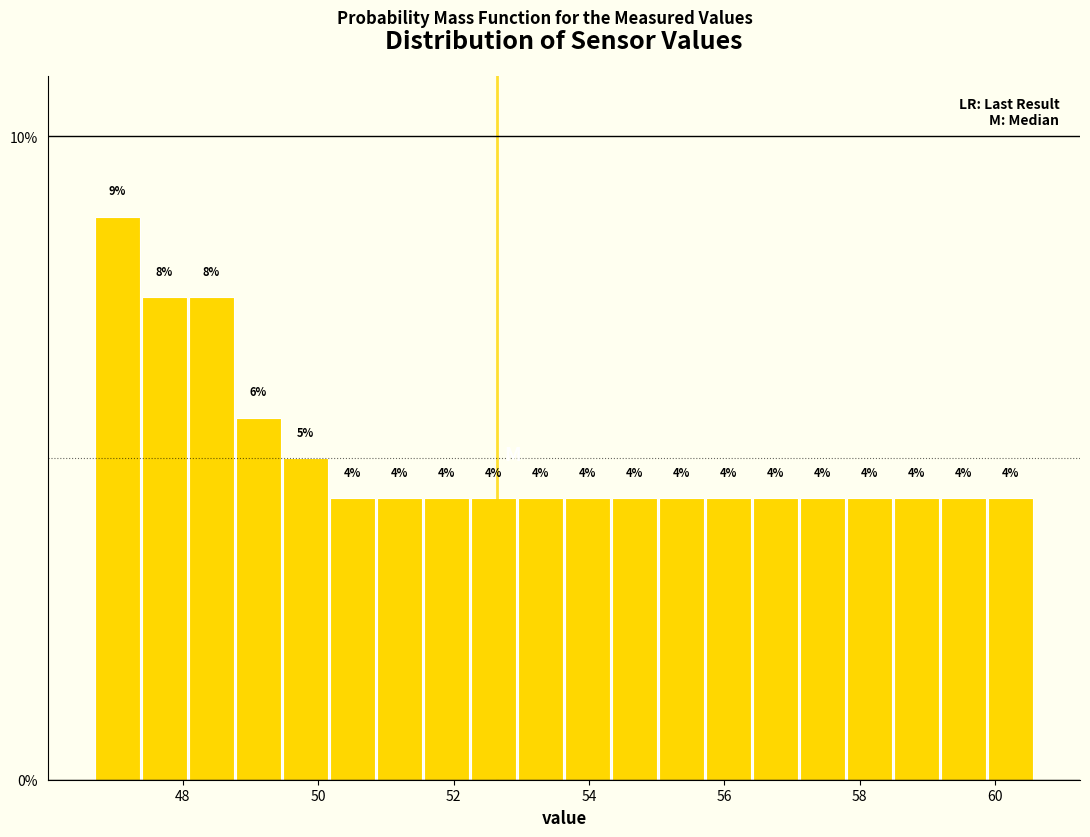

Around what value on the x-axis is the tallest bar? Give the approximate position of its centre, as read against the axis.

47.0